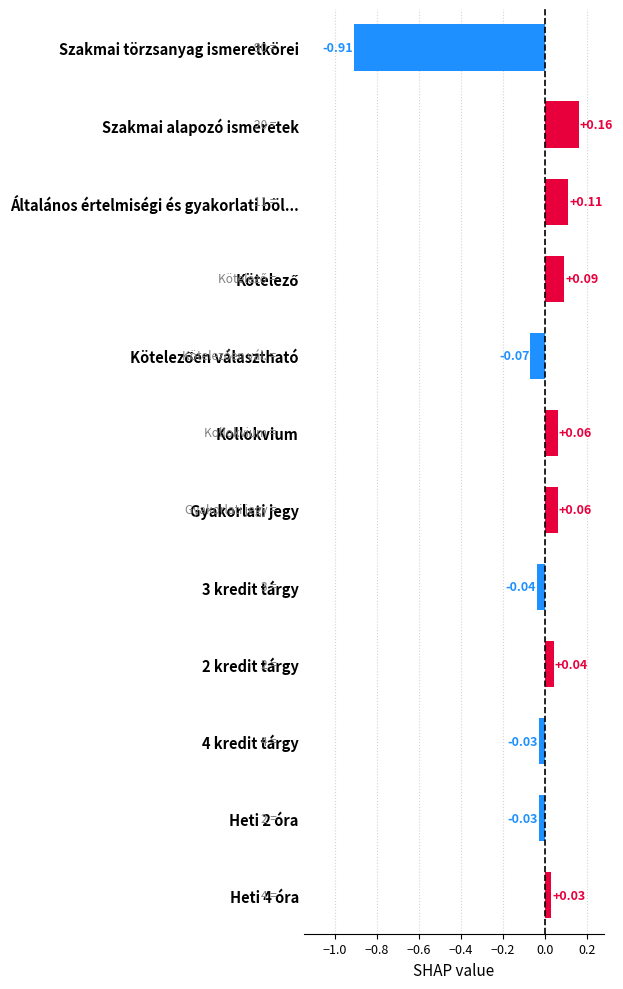

What is the difference between the maximum and minimum values?

1.1